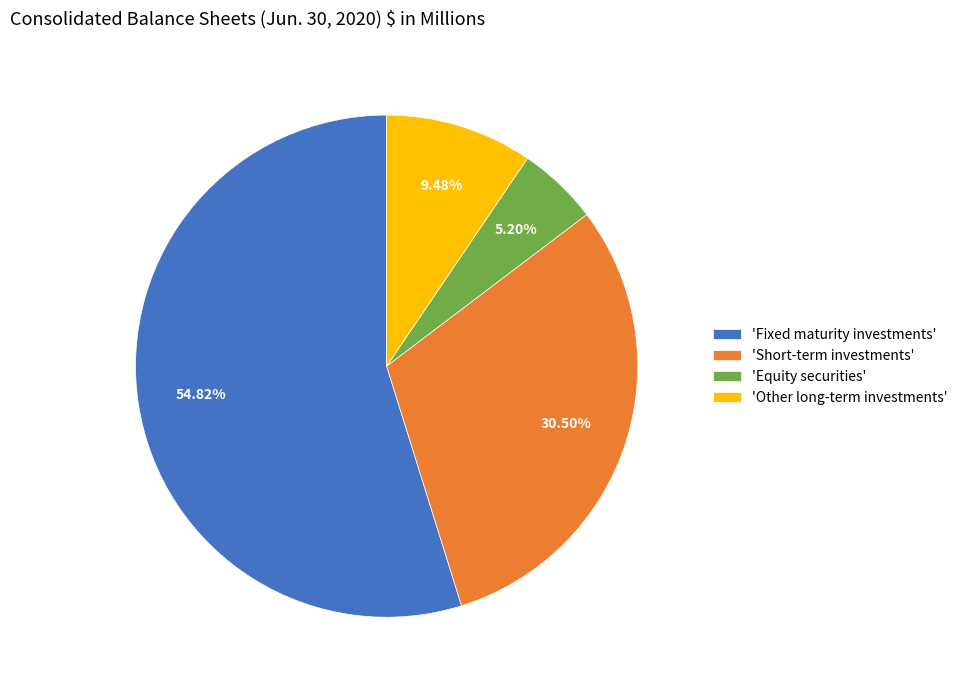

How many segments does this pie chart have?

4